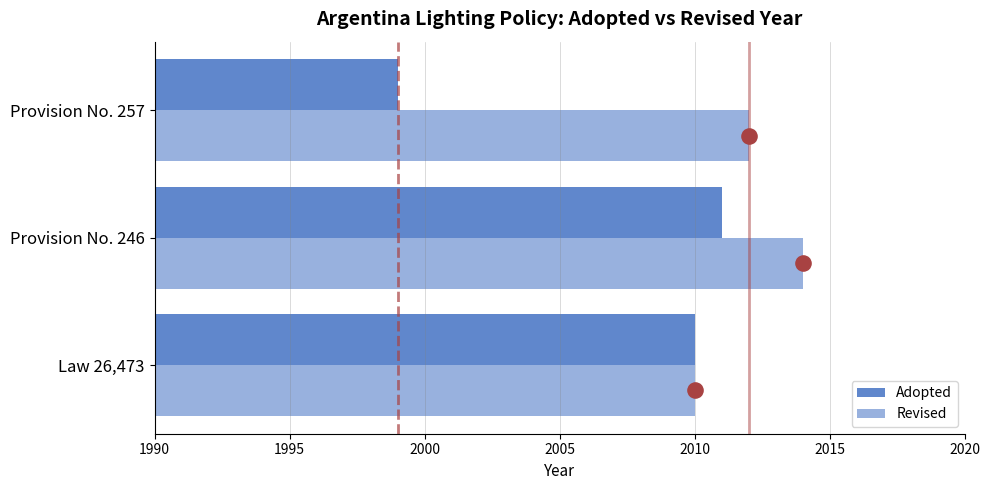

Is the value of Adopted at Provision No. 257 greater than the value of Revised at Law 26,473?

No